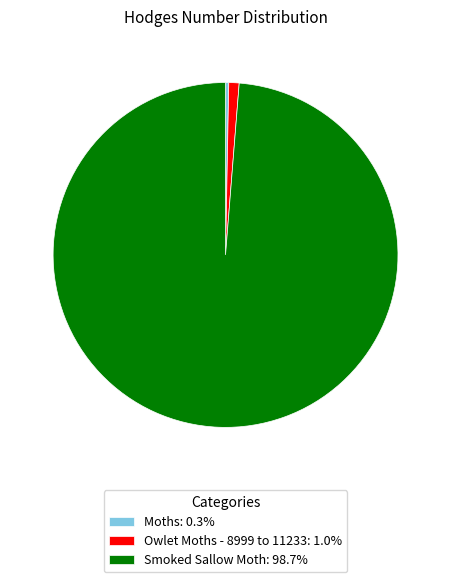

Count the number of slices in the pie.

3